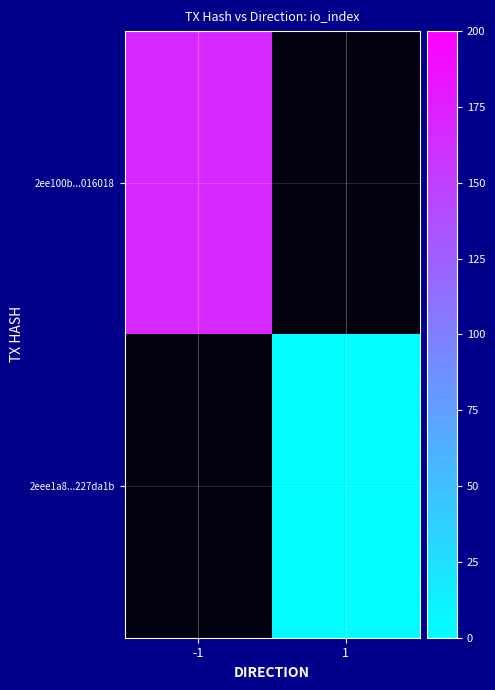

Rank the categories by 2ee100b...016018 value from lowest to highest.

-1, 1